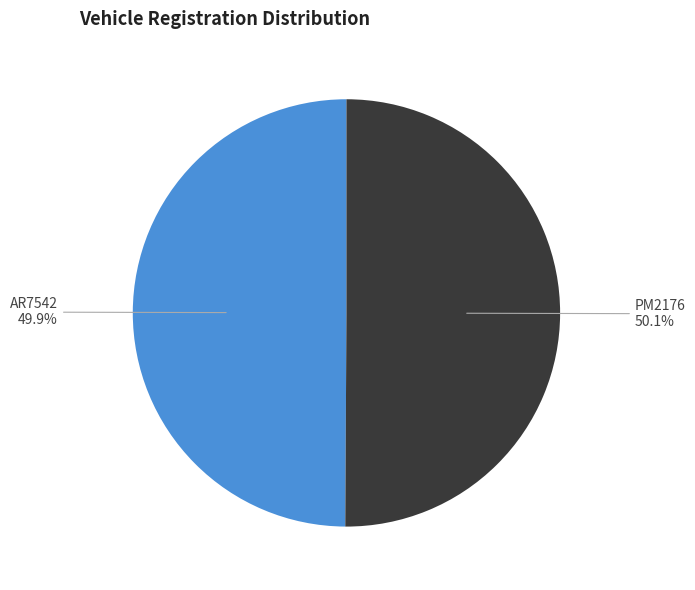

How many slices are in this pie chart?

2